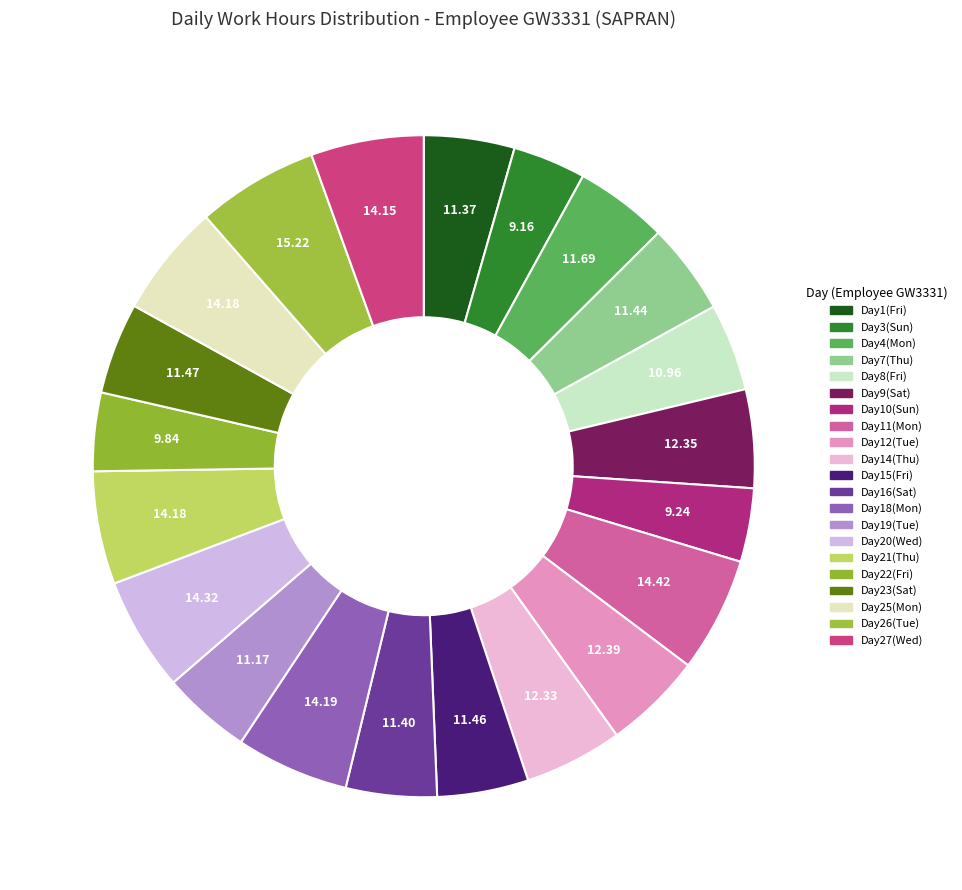

Is there any slice that represents more than half of the pie?

No